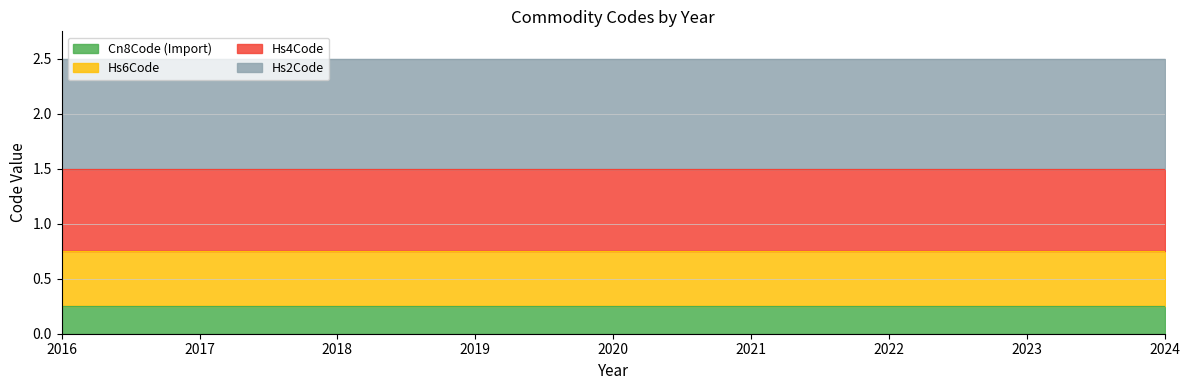

Which has a higher value, 2020 or 2019?

2020